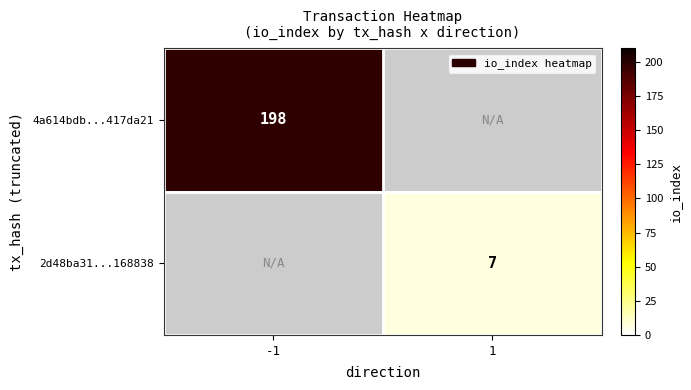

Is it true that 4a614bdb...417da21 equals 113.4 at -1?

False